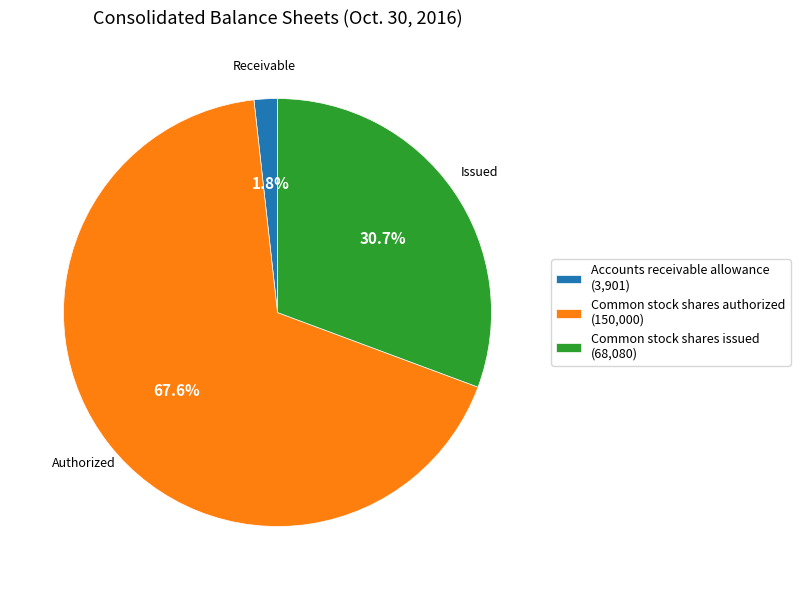

Is it true that Accounts receivable allowance is 11% of the pie?

False